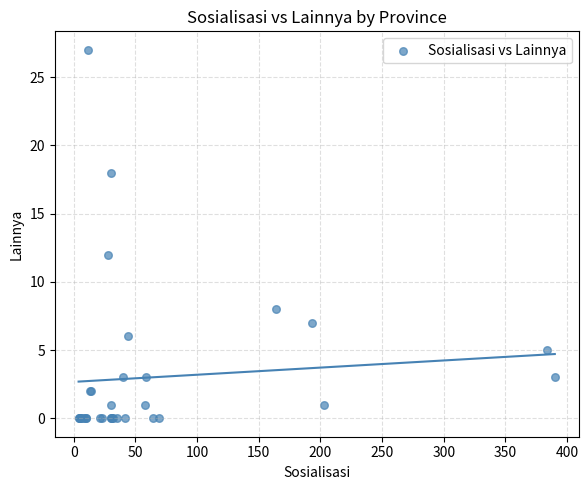

What Y value in the scatter plot is closest to 13?

12